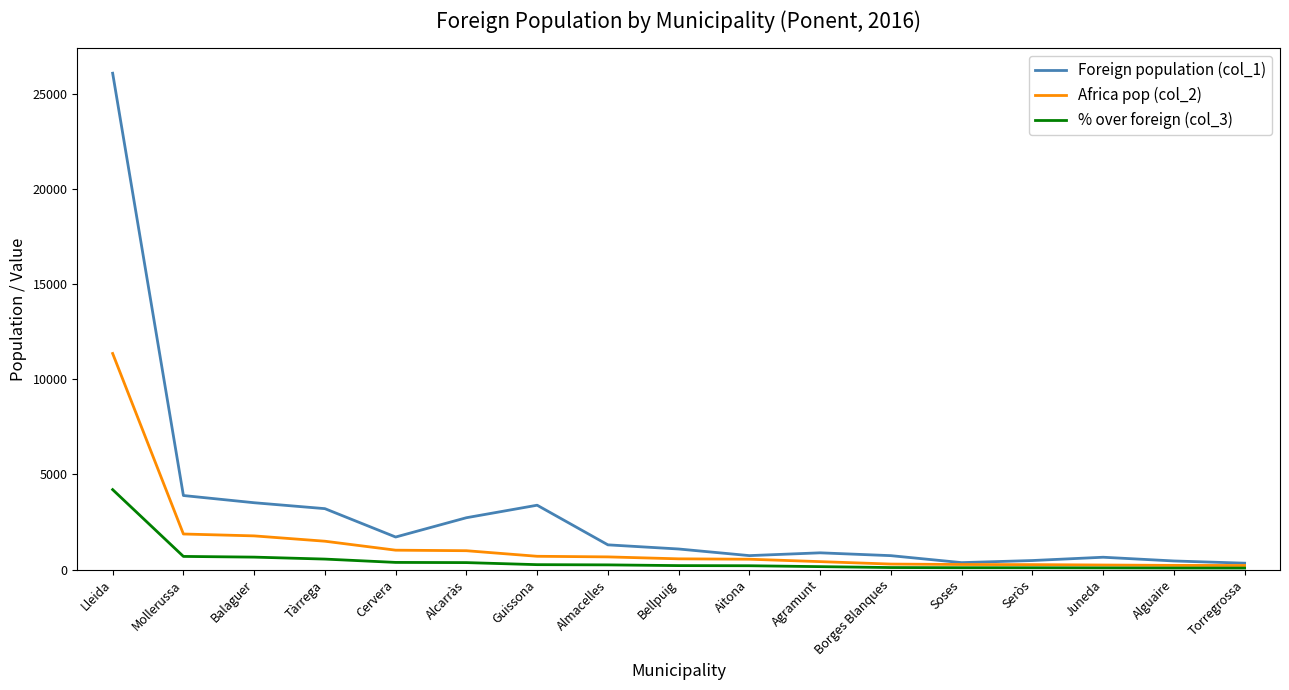

What is the greatest value displayed?

26083